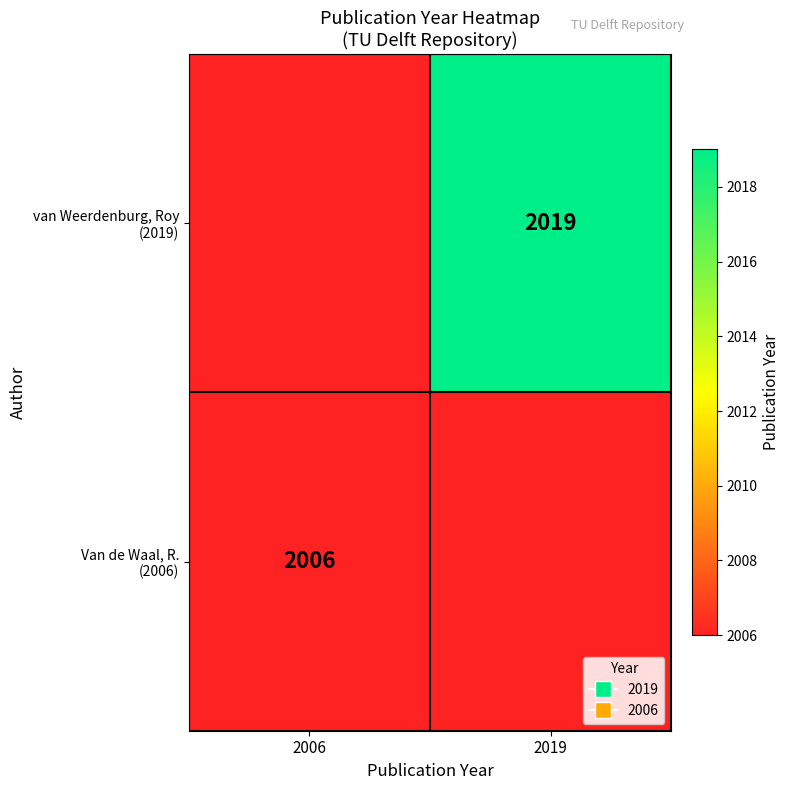

Which label corresponds to the largest value in the chart?

2019